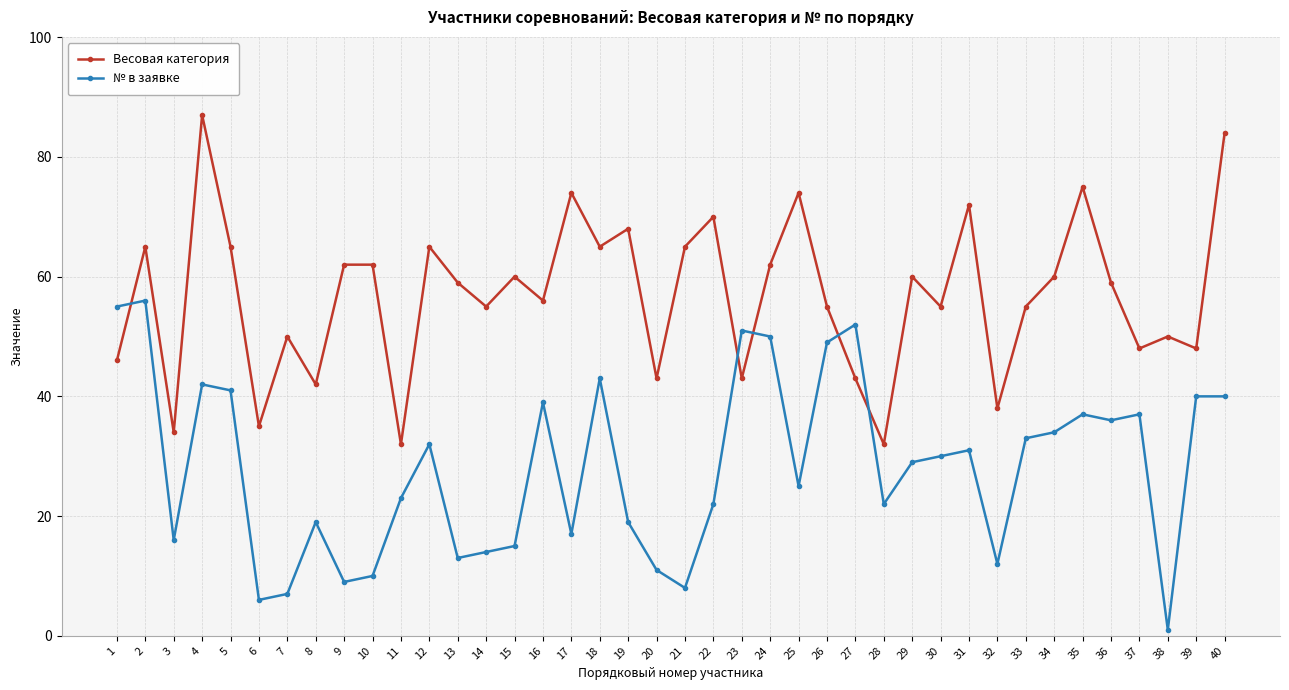

What is the difference between the maximum and minimum values in the Весовая категория series?

55